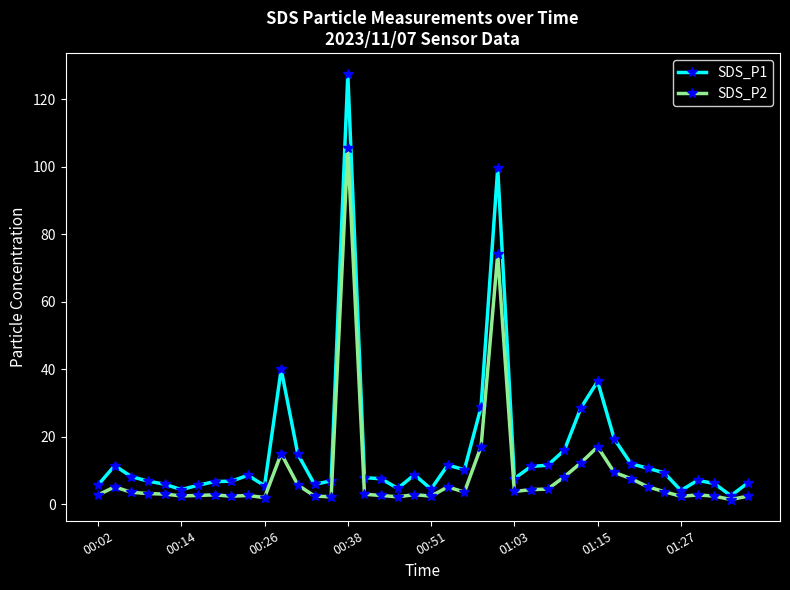

What is the sum of all SDS_P2 values?

363.3